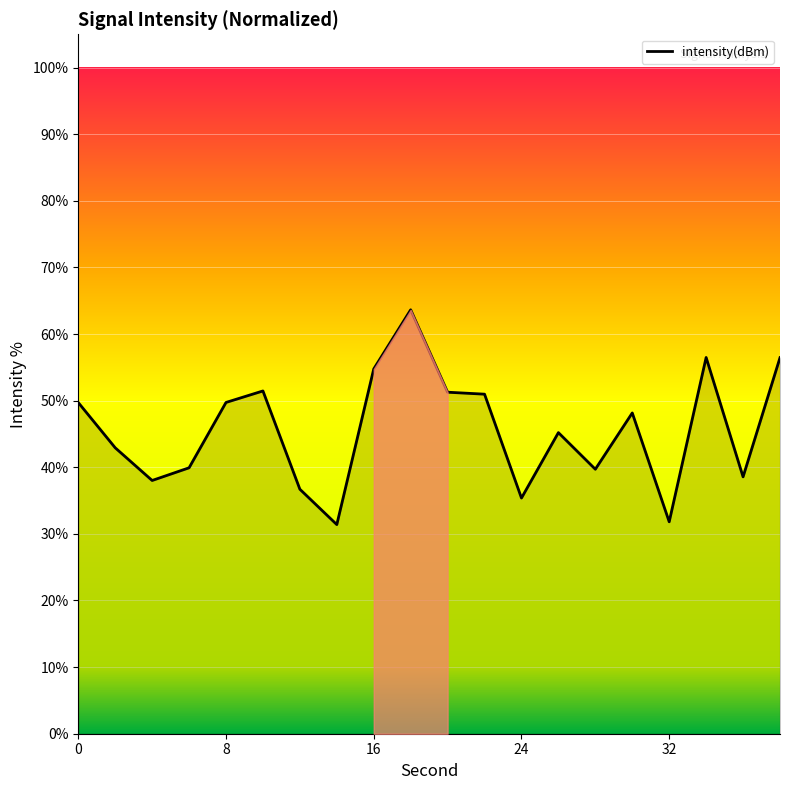

What is the difference between the maximum and minimum values?

32.2